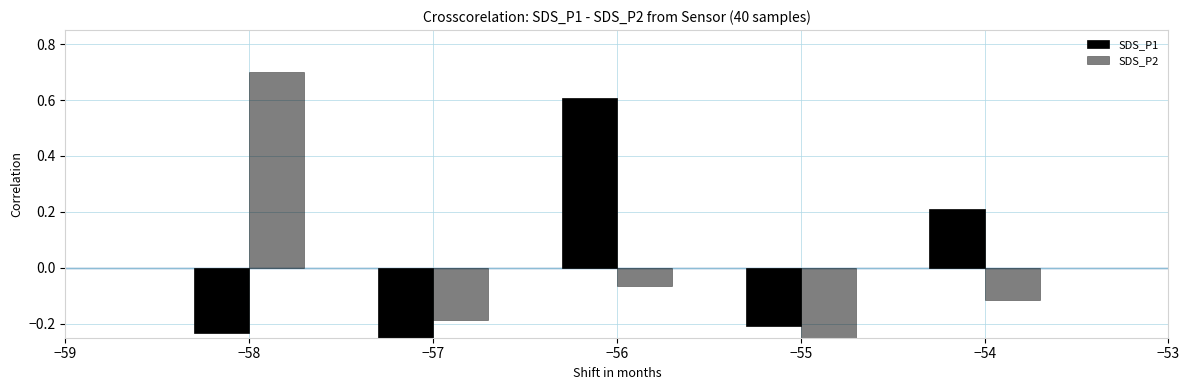

Which series has the largest total across all categories?

SDS_P2